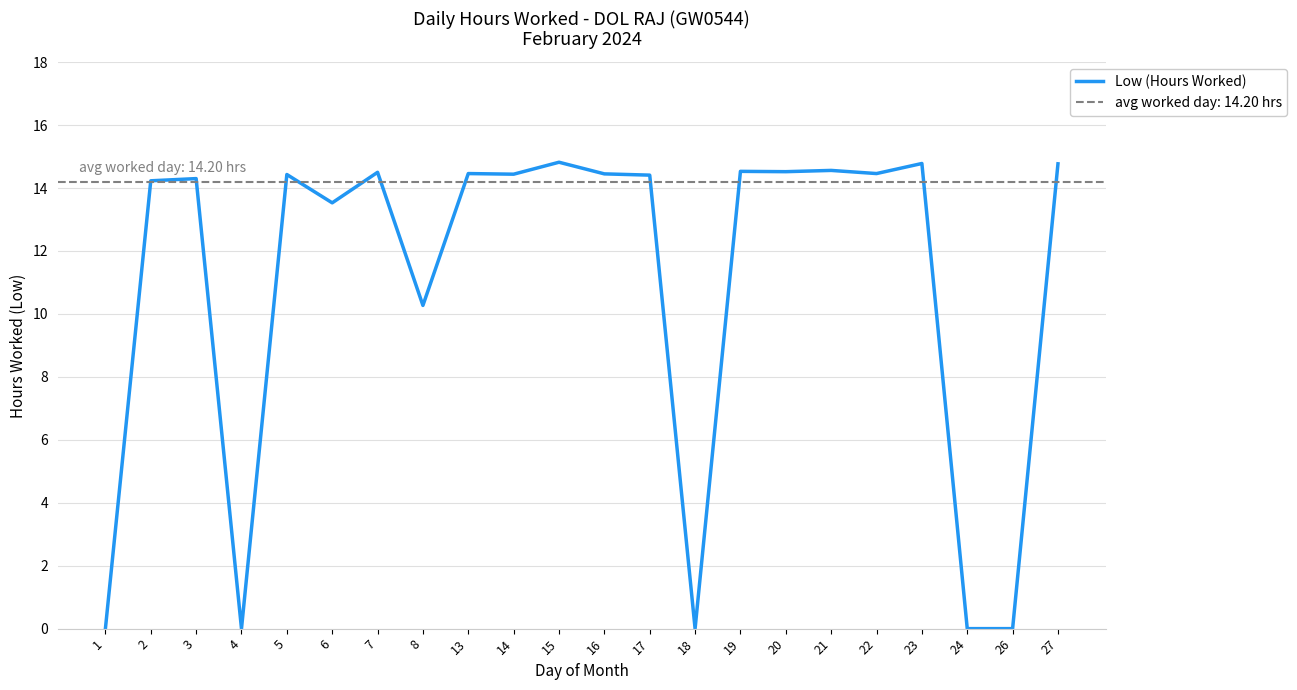

How many interior local peaks (higher than both neighbors) does the data have?

8